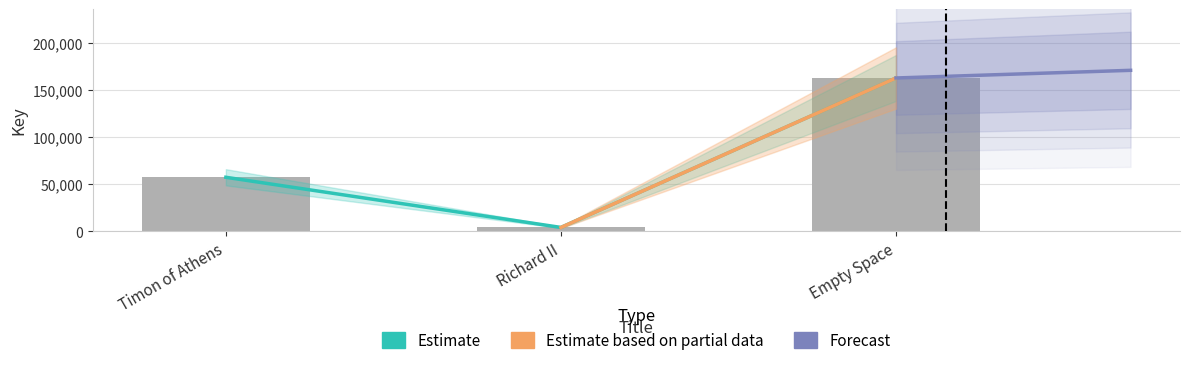

What position from the left is Empty Space?

3